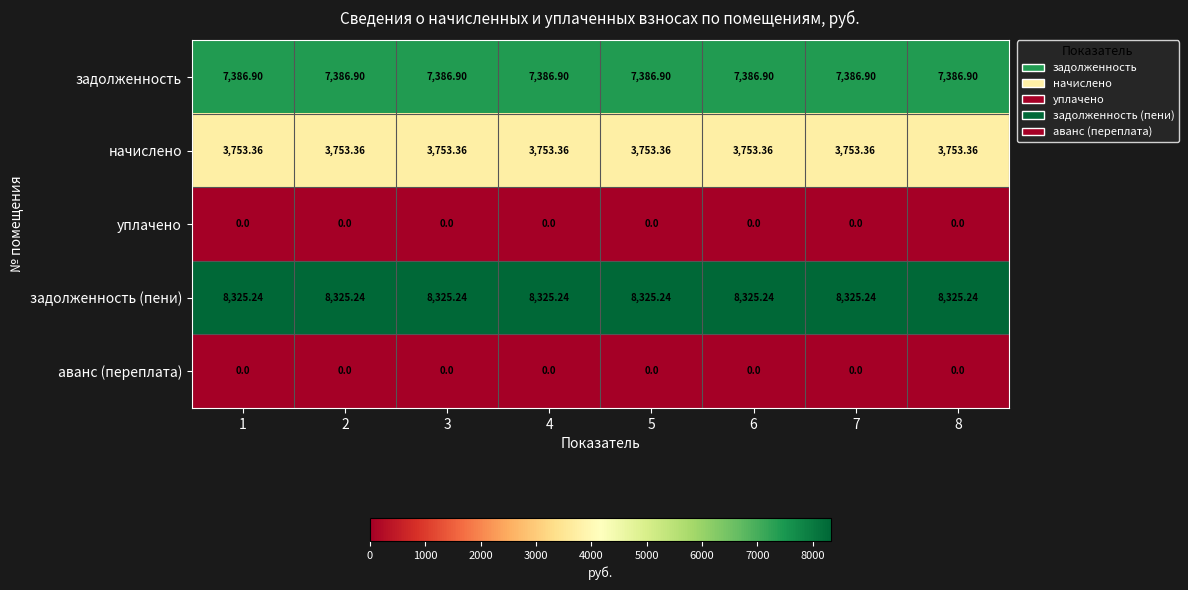

Which series has the largest total across all categories?

задолженность (пени)